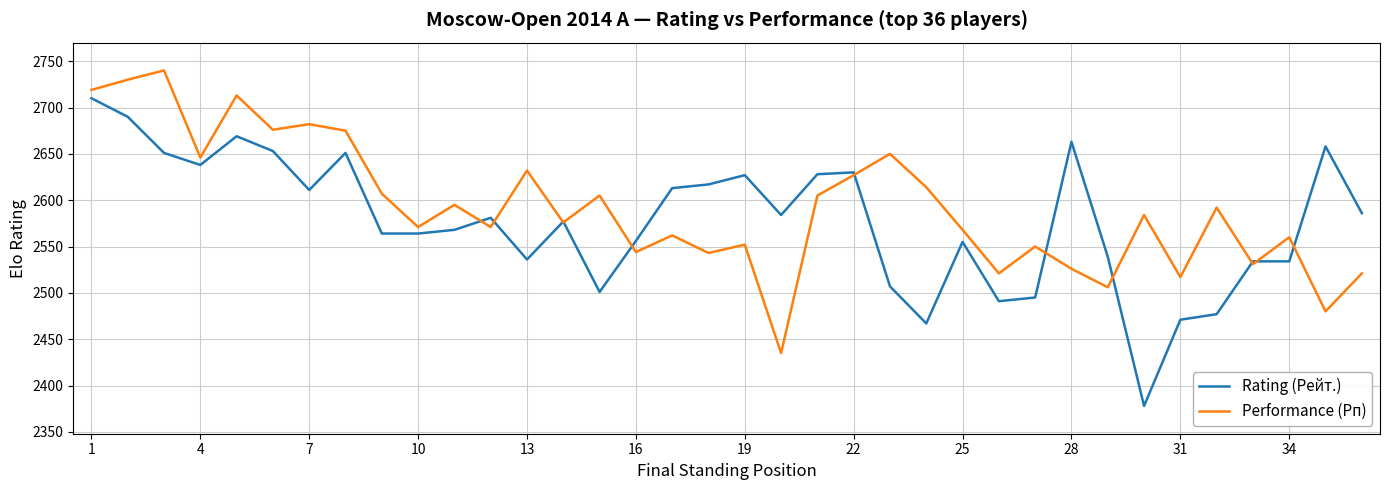

What is the highest value of the Rating (Рейт.) series?

2710